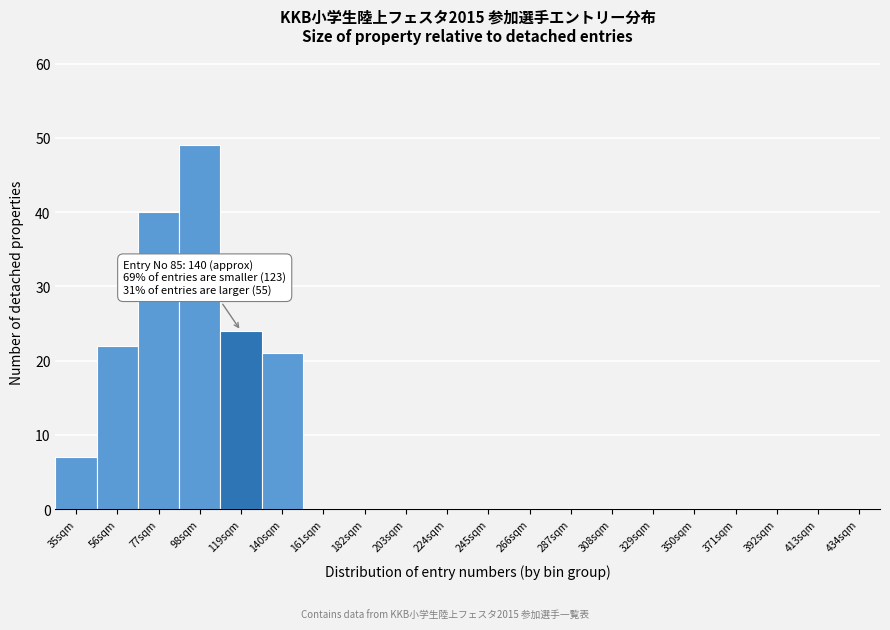

Reading left to right, list all the values displayed in this chart.

35sqm=7	56sqm=22	77sqm=40	98sqm=49	119sqm=24	140sqm=21	161sqm=0	182sqm=0	203sqm=0	224sqm=0	245sqm=0	266sqm=0	287sqm=0	308sqm=0	329sqm=0	350sqm=0	371sqm=0	392sqm=0	413sqm=0	434sqm=0